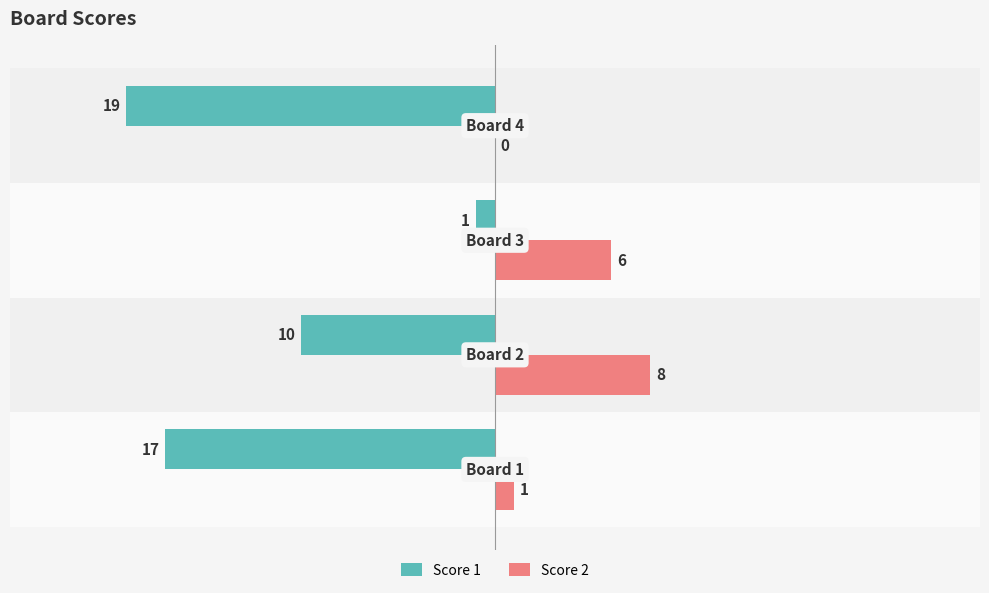

Which series has the largest total across all categories?

Score 2